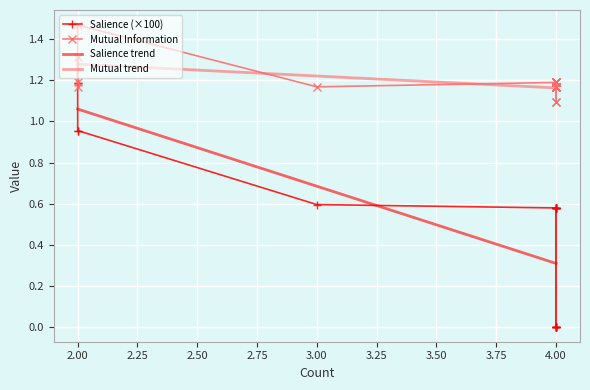

True or false: Salience trend and Mutual trend intersect in this chart.

False